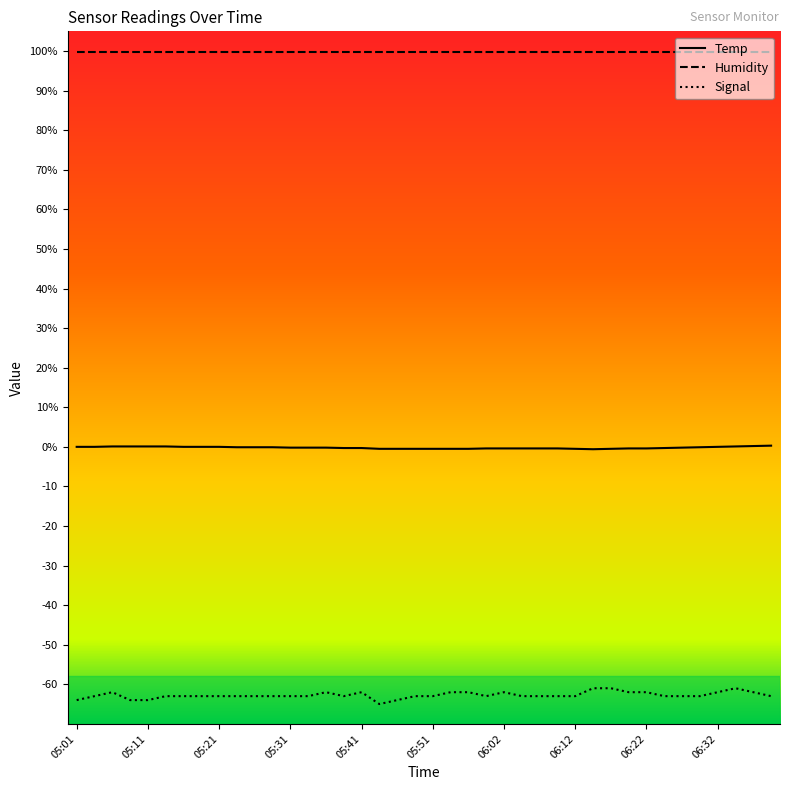

What are all the series names shown in the legend?

Temp, Humidity, Signal